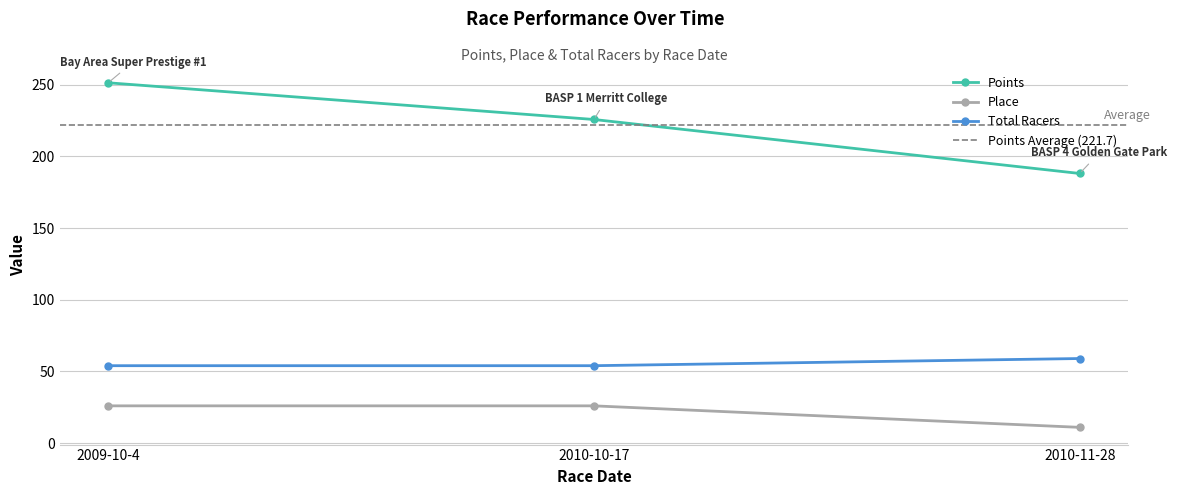

The value of Points at 2010-10-17 is 332.6. True or false?

False